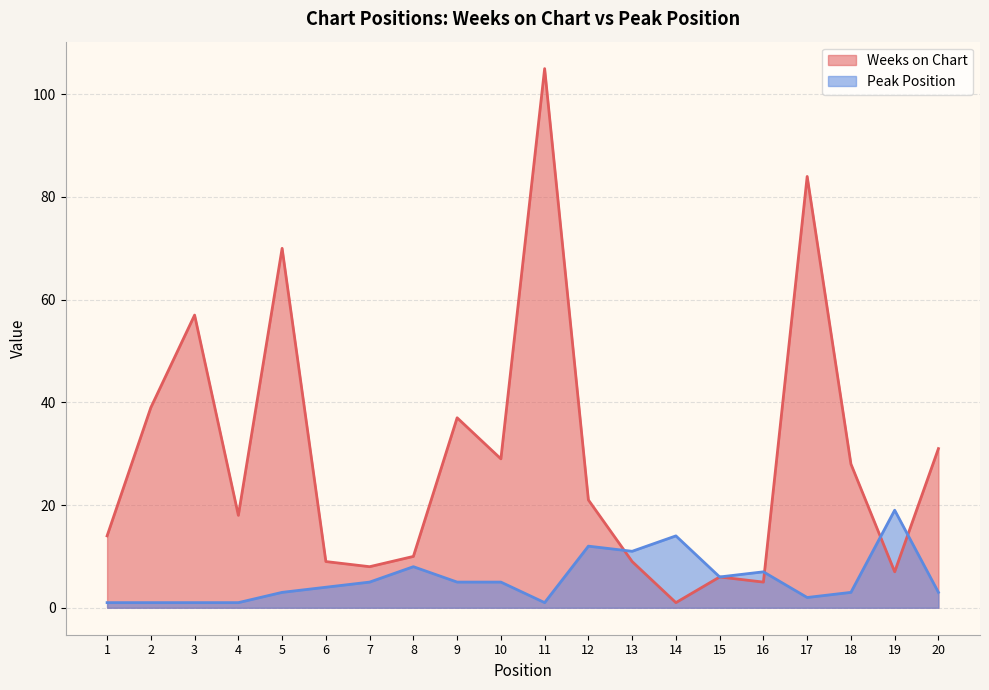

How many lines are shown in the chart?

2